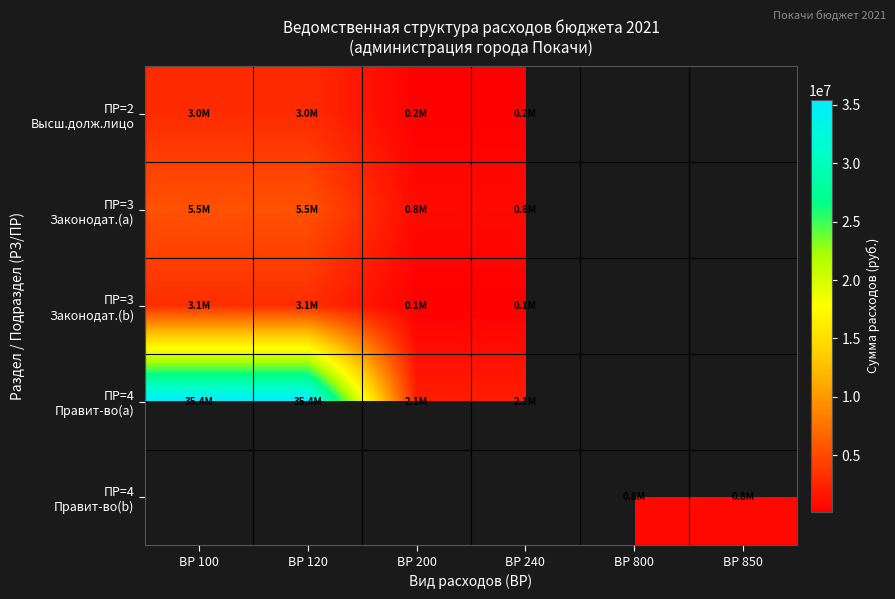

Which series has the largest range (max minus min)?

ПР=4 Правит-во(a)